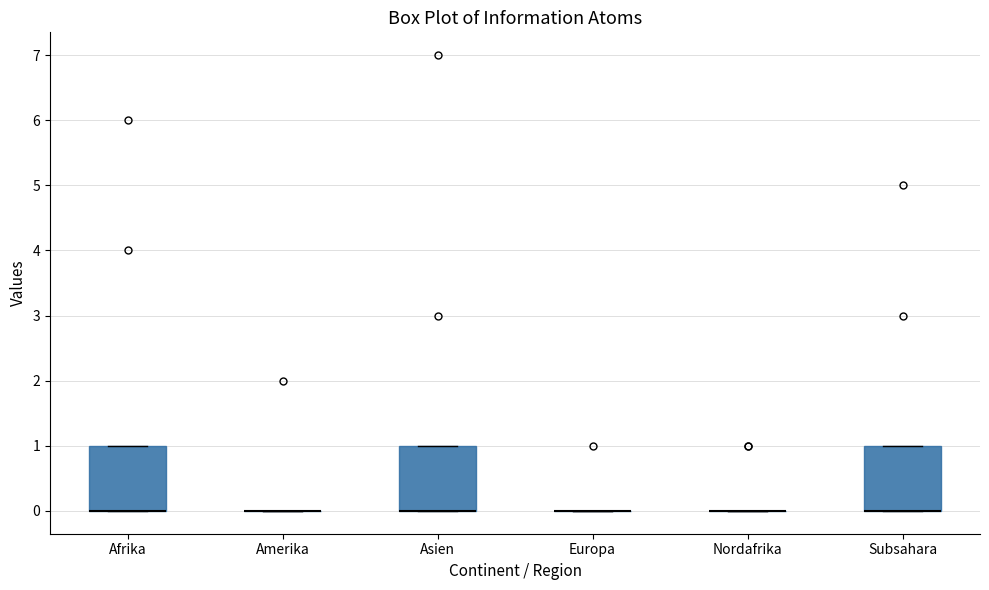

Reading left to right, transcribe this box plot: for each box, give where its median line is, the range the box spans, and where its two whiskers end, as read against the y-axis. The values are not printed on the chart, so give them approximately, as read against the axis.

Afrika: median 0 (drawn on the box's lower edge), box 0 to 1, whiskers 0 to 1
Amerika: box collapsed to a line at 0, whiskers 0 to 0
Asien: median 0 (drawn on the box's lower edge), box 0 to 1, whiskers 0 to 1
Europa: box collapsed to a line at 0, whiskers 0 to 0
Nordafrika: box collapsed to a line at 0, whiskers 0 to 0
Subsahara: median 0 (drawn on the box's lower edge), box 0 to 1, whiskers 0 to 1